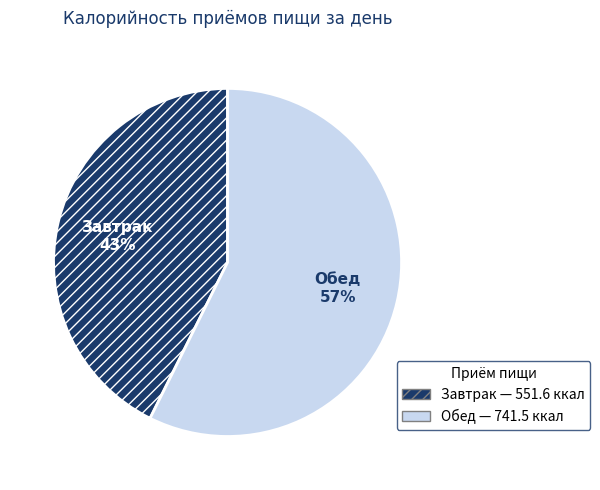

Which has a higher value, Обед or Завтрак?

Обед